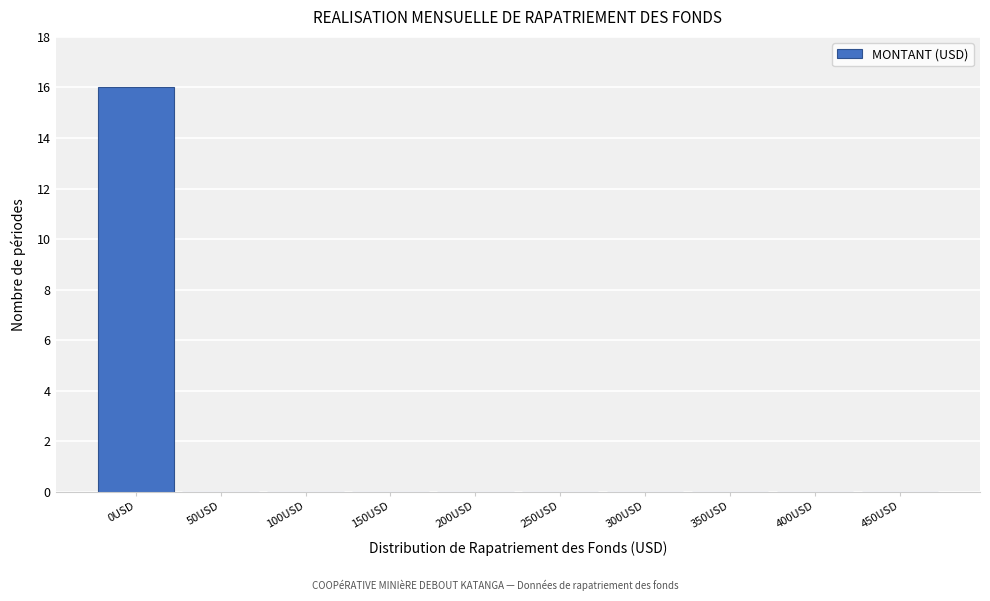

Reading right to left, list all the values displayed in this chart.

450USD=0	400USD=0	350USD=0	300USD=0	250USD=0	200USD=0	150USD=0	100USD=0	50USD=0	0USD=16